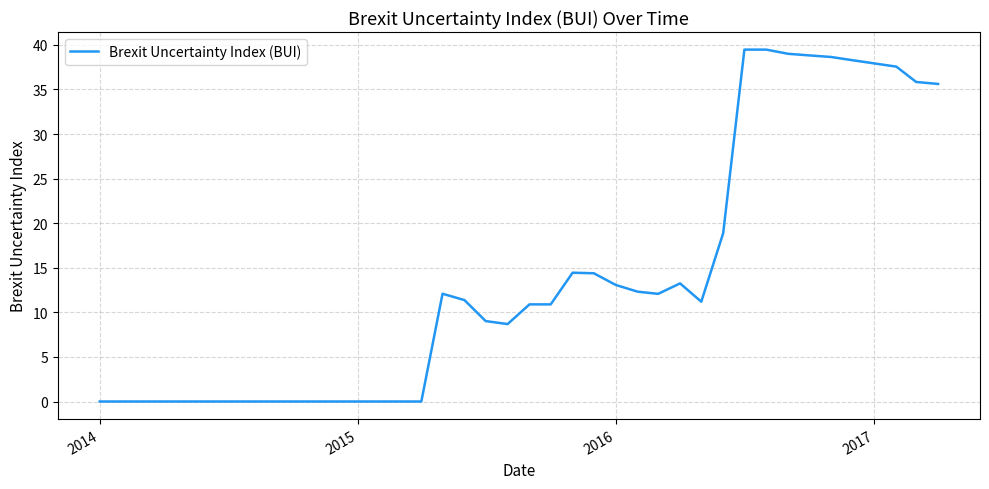

How many lines are shown in the chart?

1